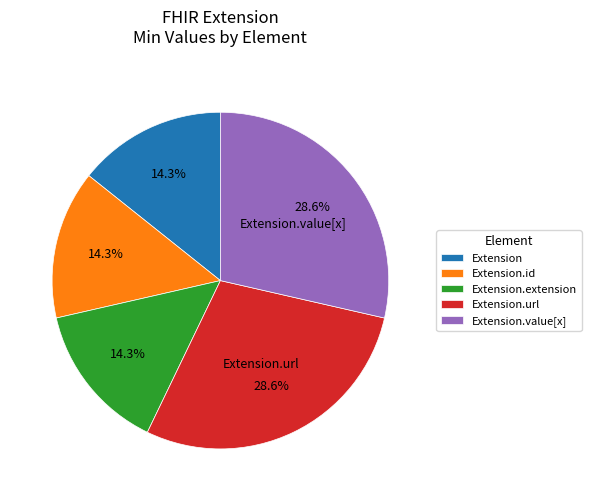

Does Extension.url account for over 50% of the chart?

No